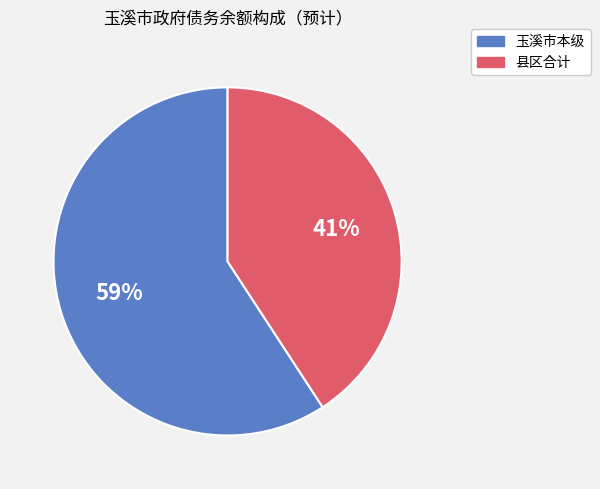

To the nearest percent, what percentage of the pie is 玉溪市本级?

59%